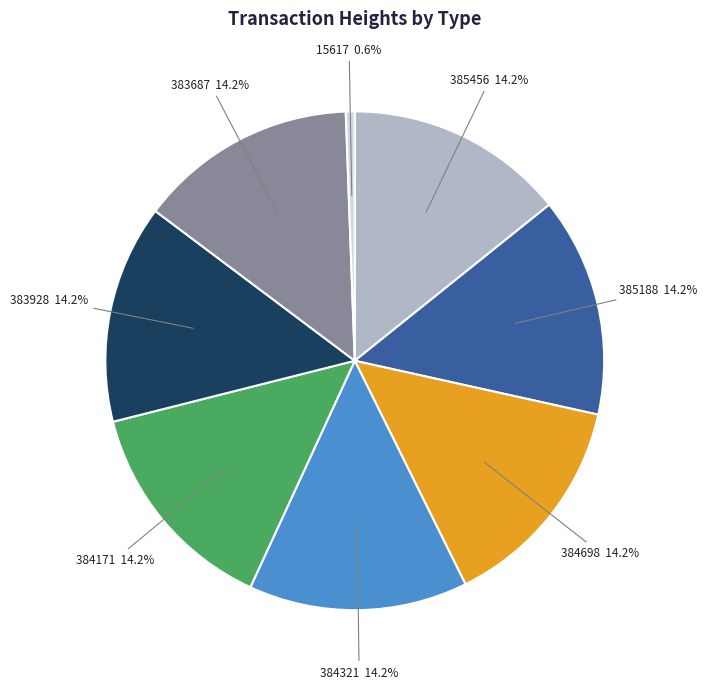

Is there a majority slice in this chart?

No